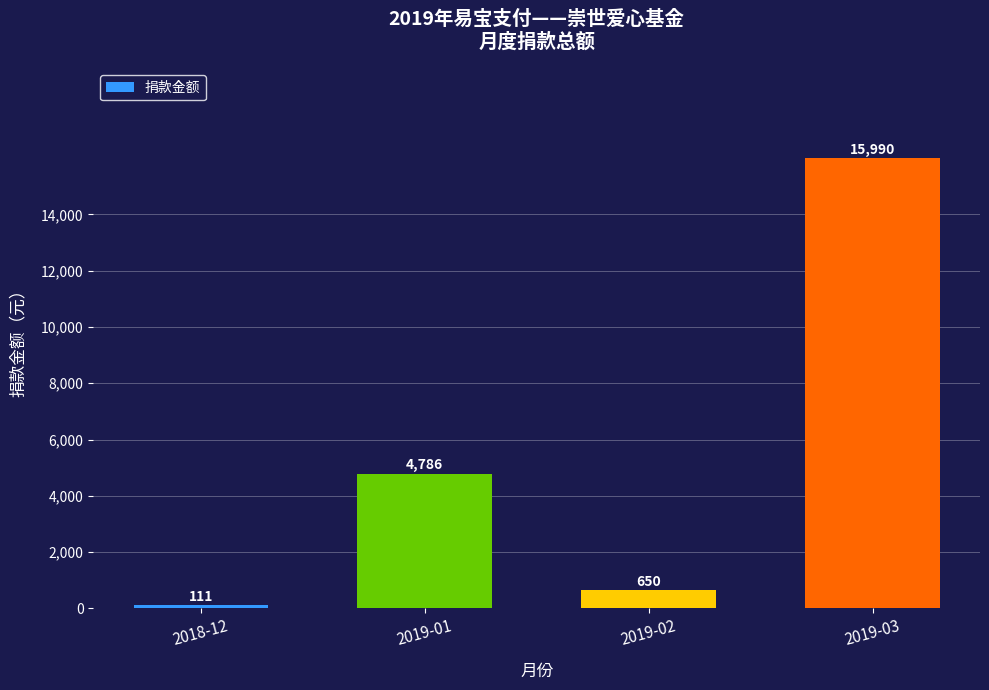

What is the change in value from 2019-01 to 2019-03?

+11204